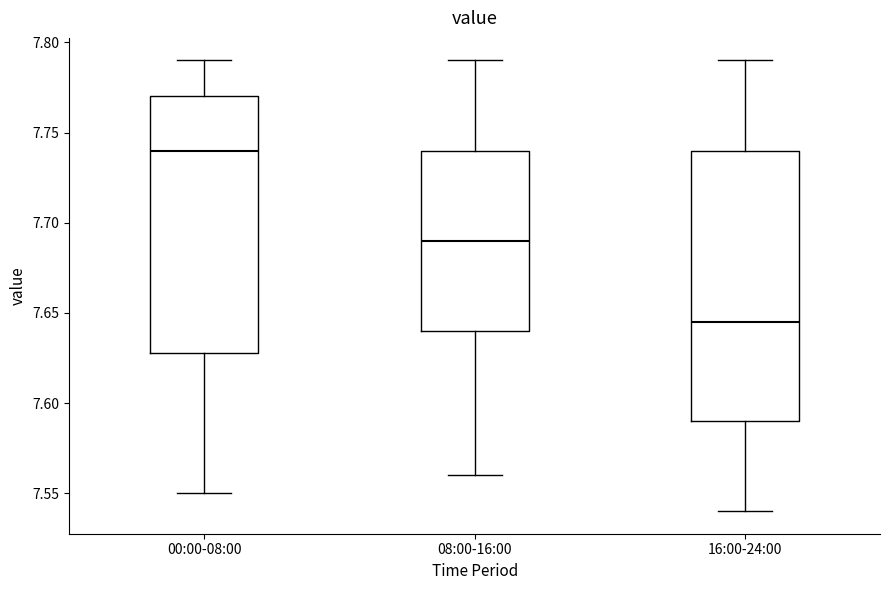

Reading left to right, read every box against the y-axis: the position of its median line, the range the box covers, and the ends of its whiskers. The values are not printed on the chart, so give them approximately, as read against the axis.

00:00-08:00: median 7.740, box 7.630 to 7.770, whiskers 7.550 to 7.790
08:00-16:00: median 7.690, box 7.640 to 7.740, whiskers 7.560 to 7.790
16:00-24:00: median 7.645, box 7.590 to 7.740, whiskers 7.540 to 7.790